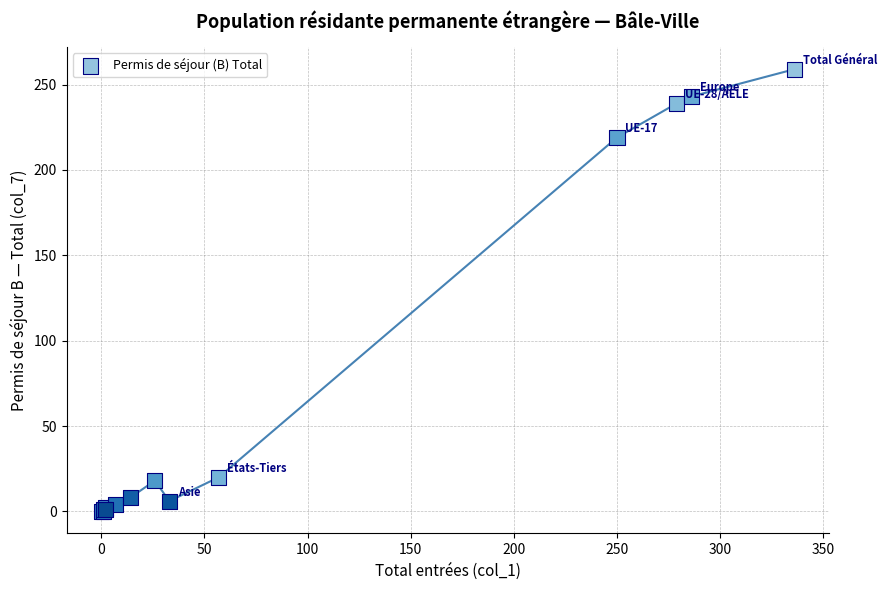

What Y value in the scatter plot is closest to 129?

219